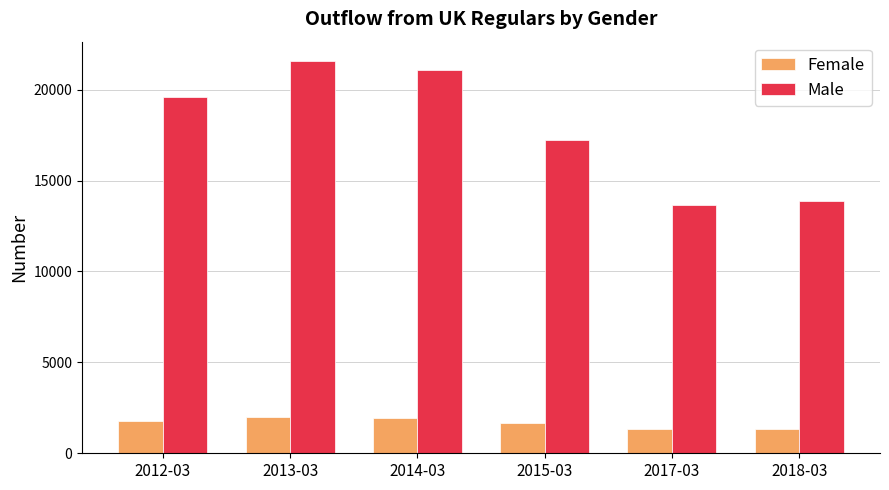

What are all the series names shown in the legend?

Female, Male